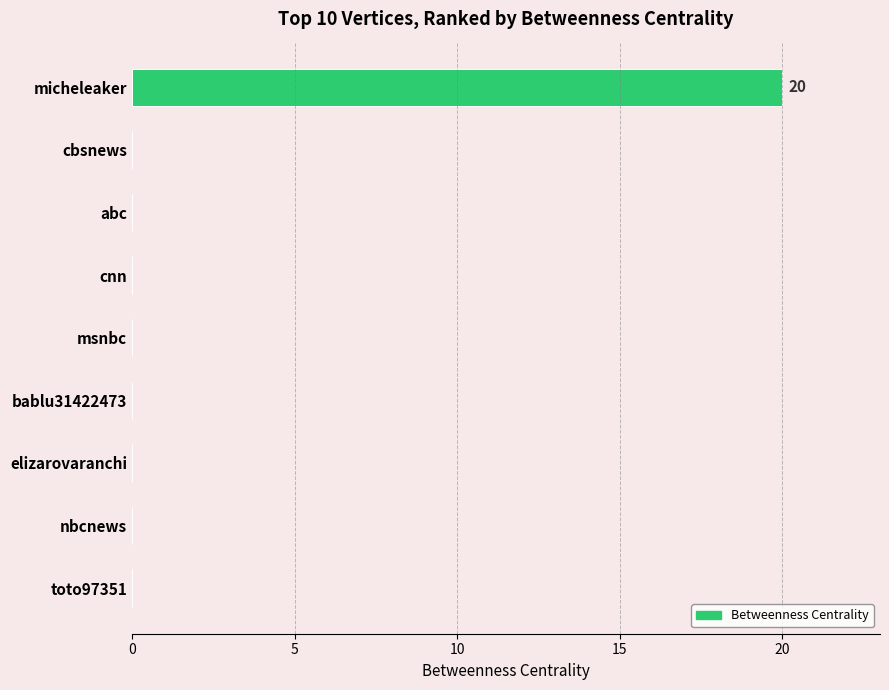

What is the sum of all values?

20